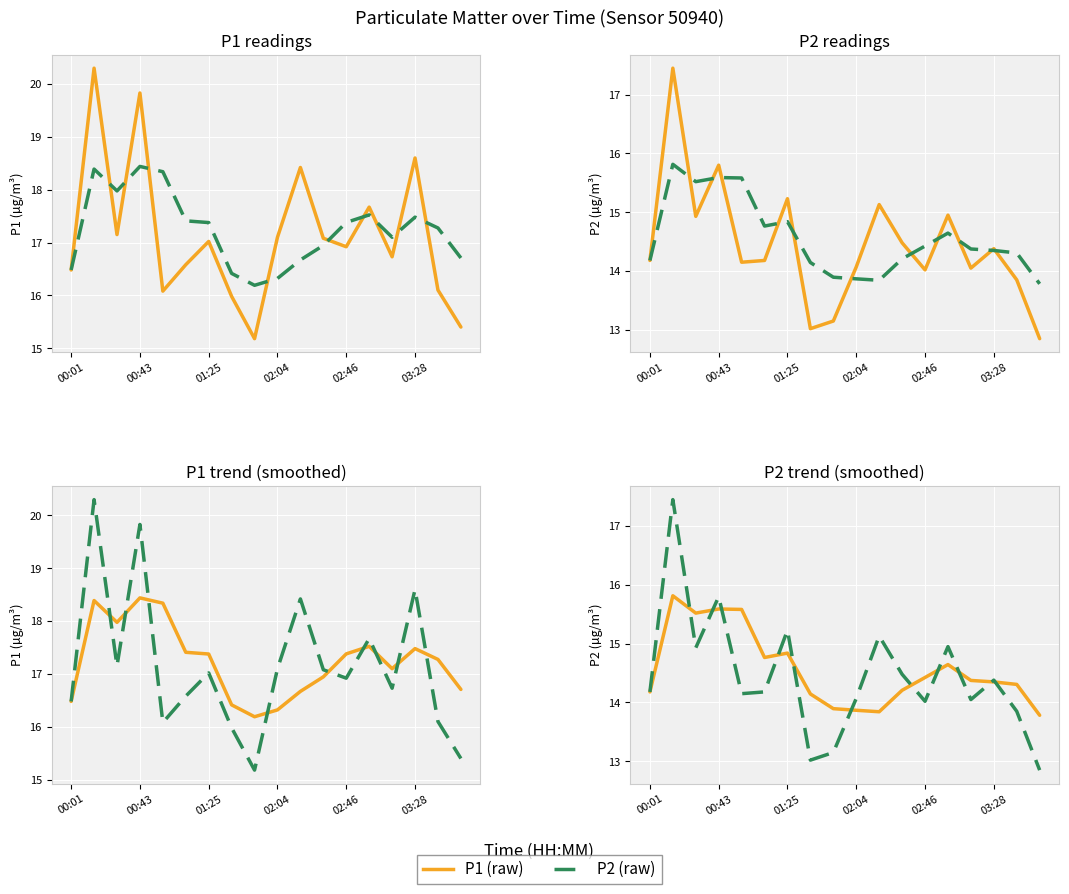

Is it true that P1 equals 12.8 at 17?

True